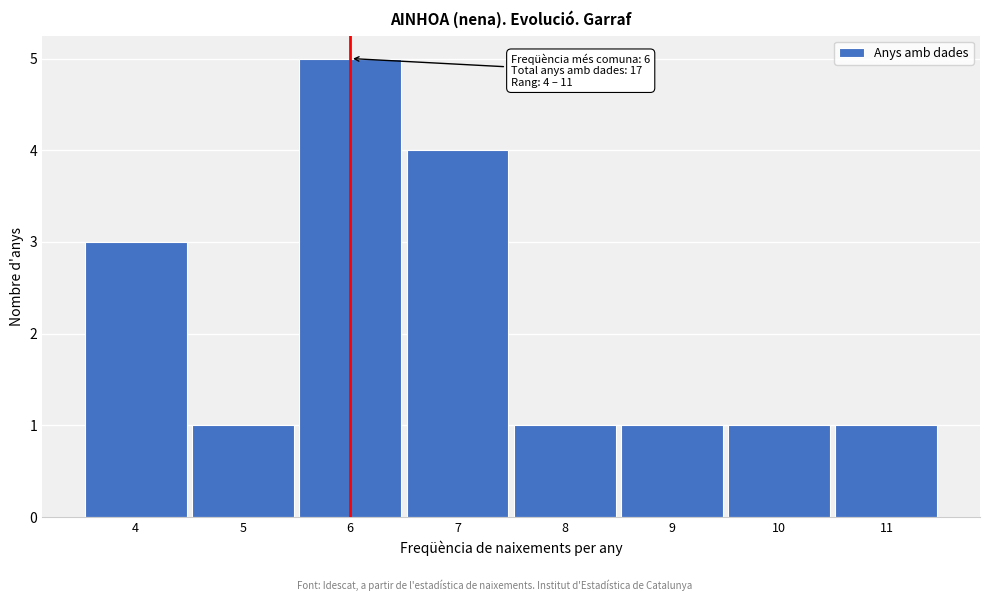

Which range on the x-axis has the tallest bar?

5.5 to 6.5